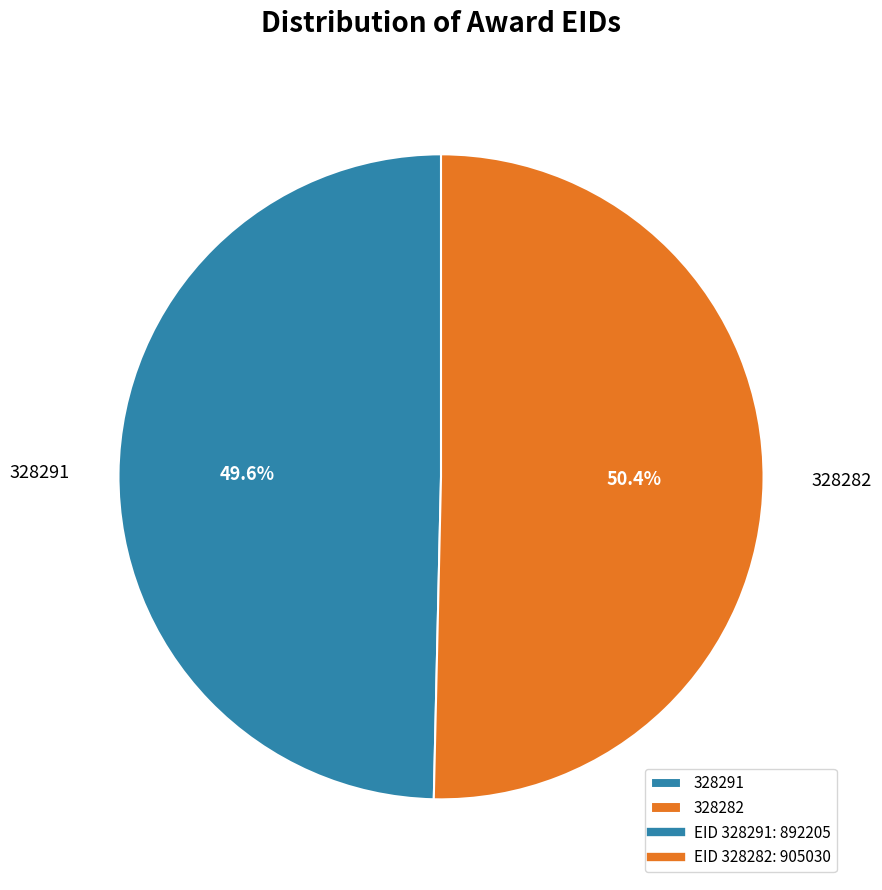

True or false: 328291 accounts for 40% of the total.

False